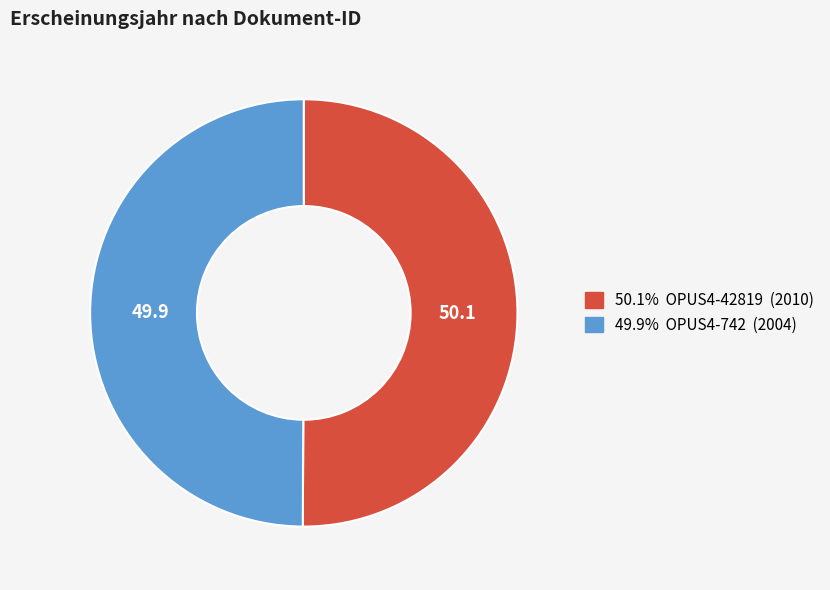

Does any single category account for the majority?

Yes